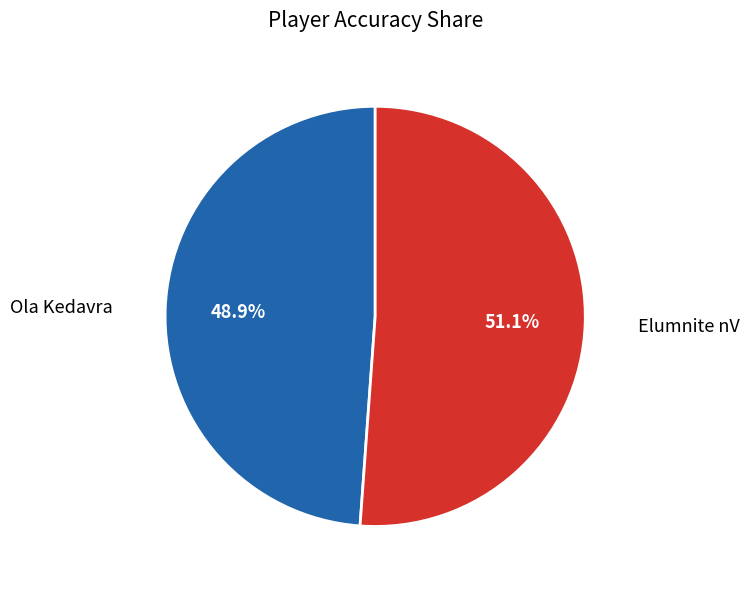

How many segments does this pie chart have?

2